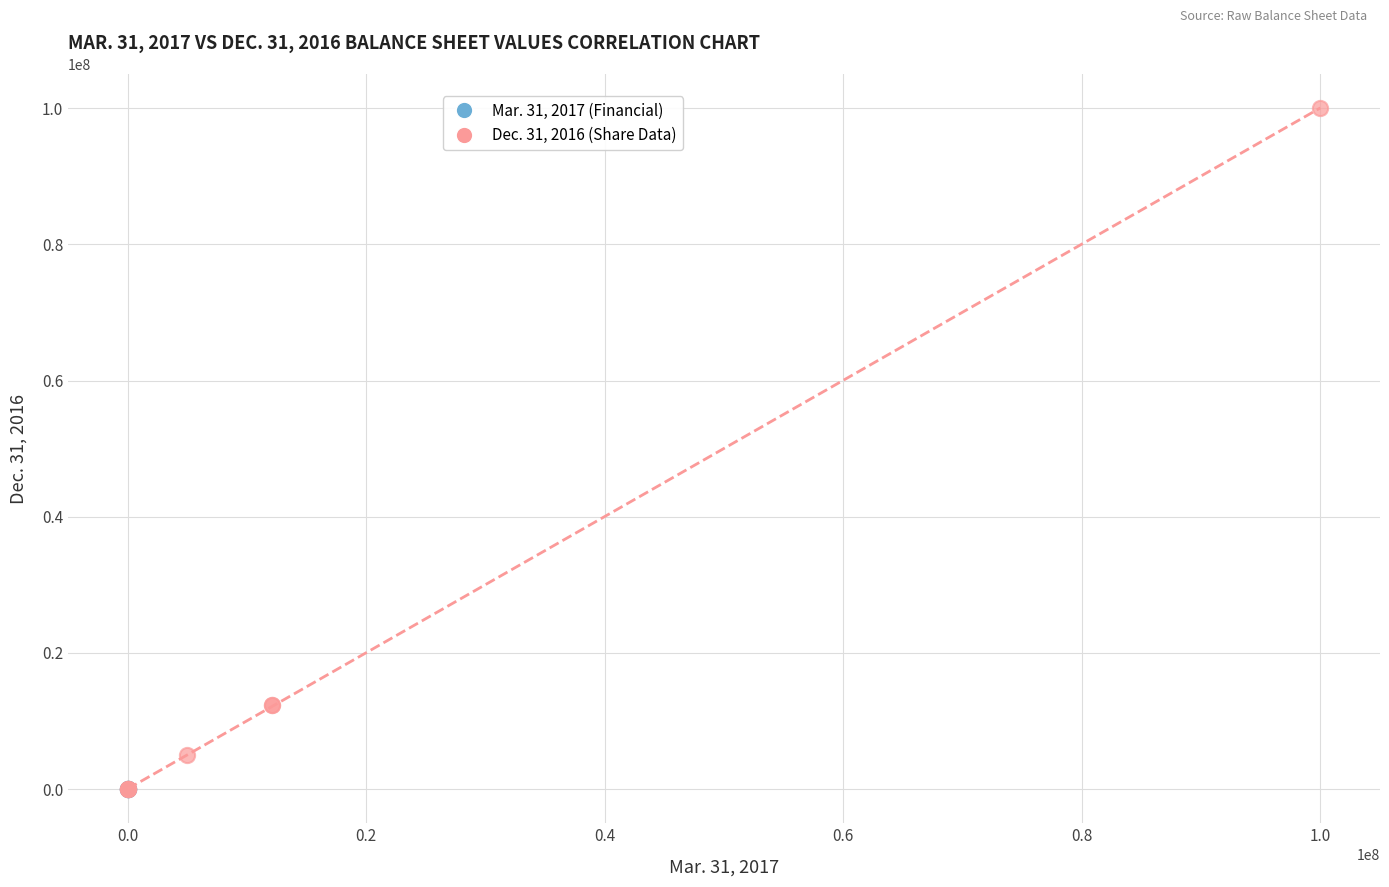

Which series contains the highest Y value?

Dec. 31, 2016 (Share Data)